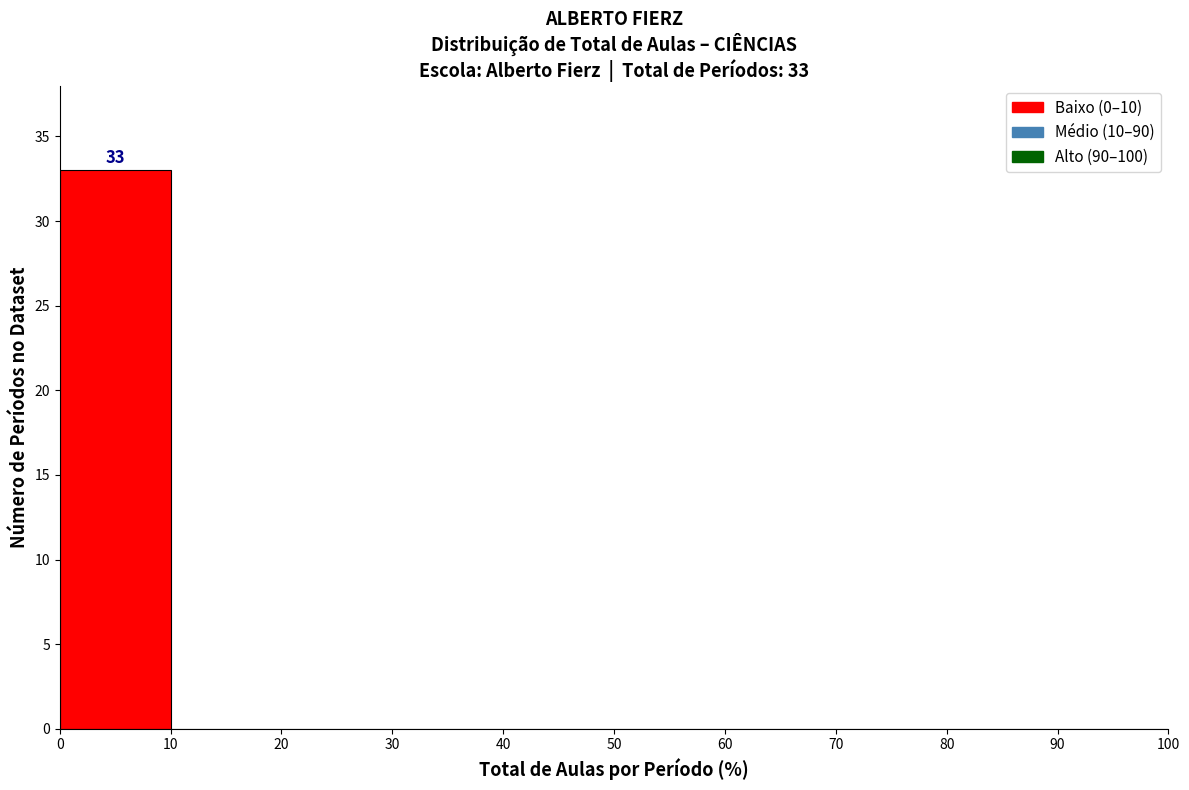

Over which range of the x-axis is the bar tallest?

0 to 10